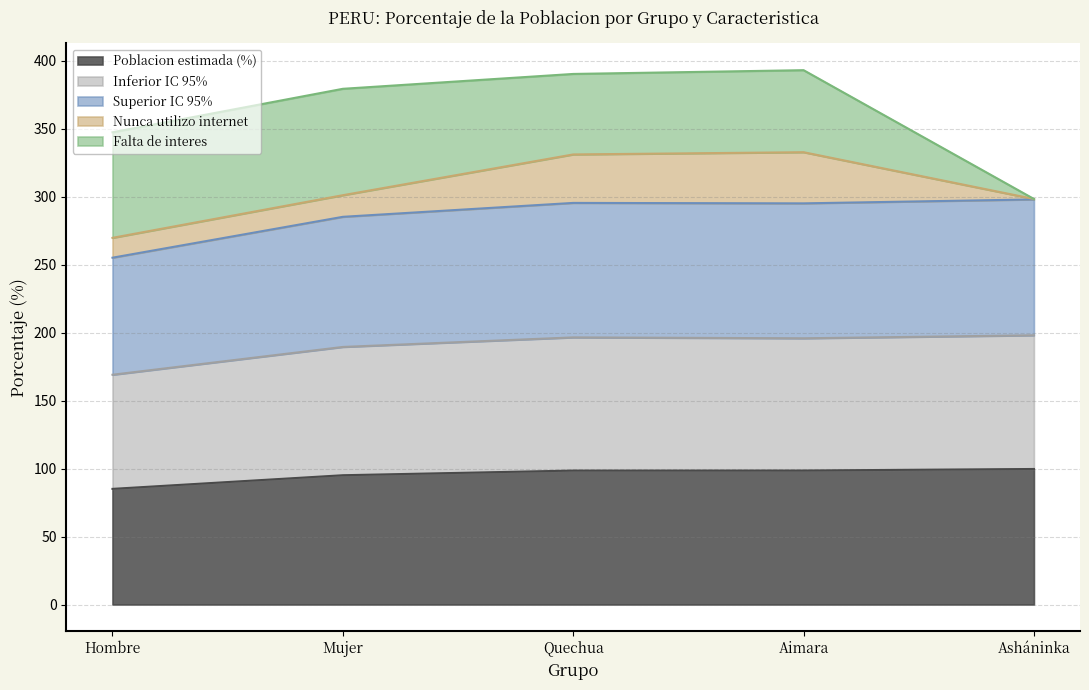

What value does the Poblacion estimada (%) series have at Aimara?

98.5